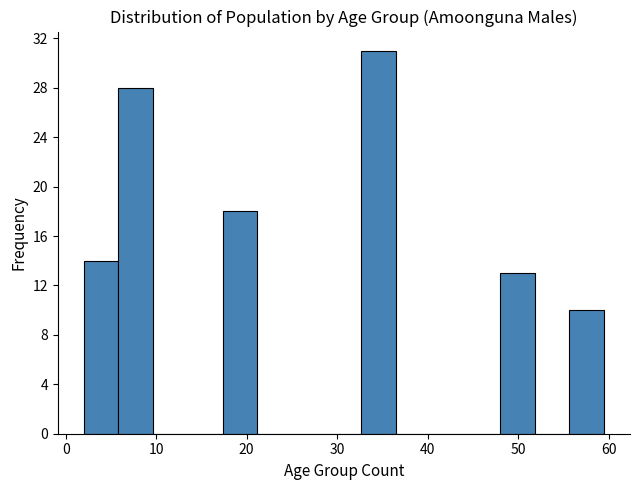

Read against the x-axis, roughly where is the centre of the tallest bar?

35